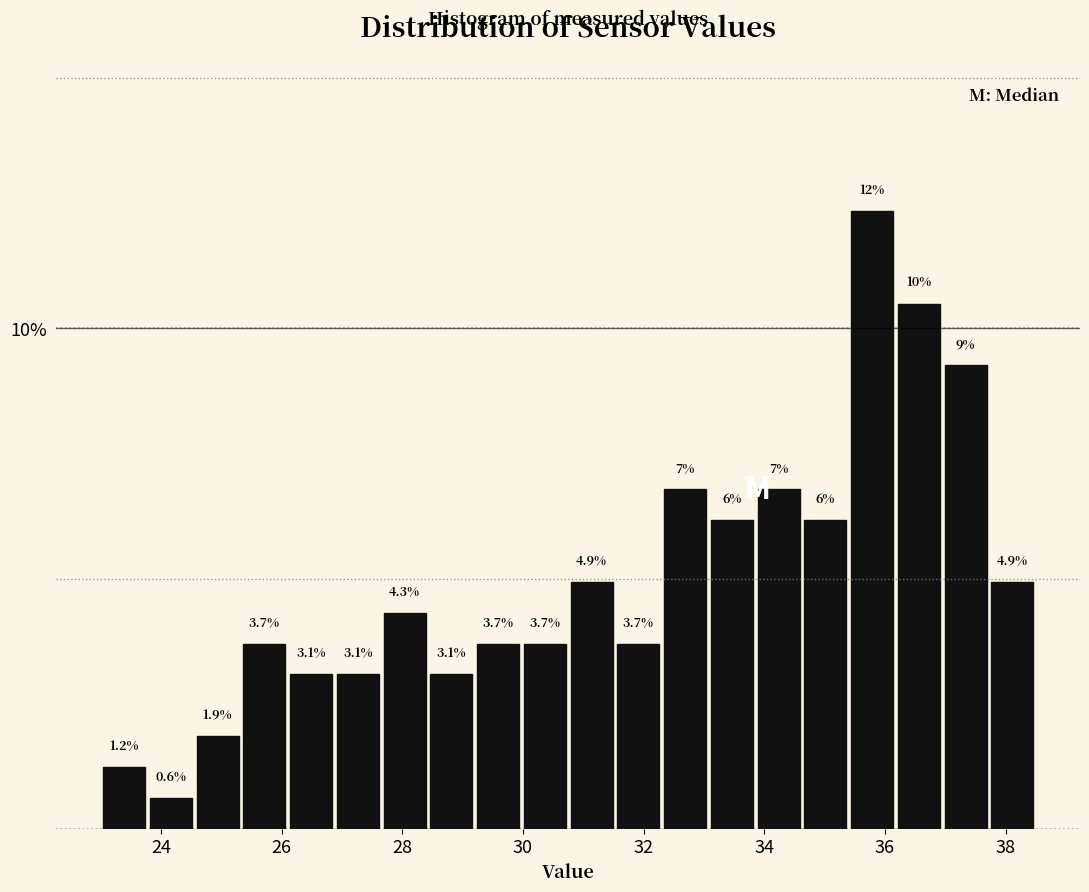

Read against the x-axis, roughly where is the centre of the tallest bar?

35.8